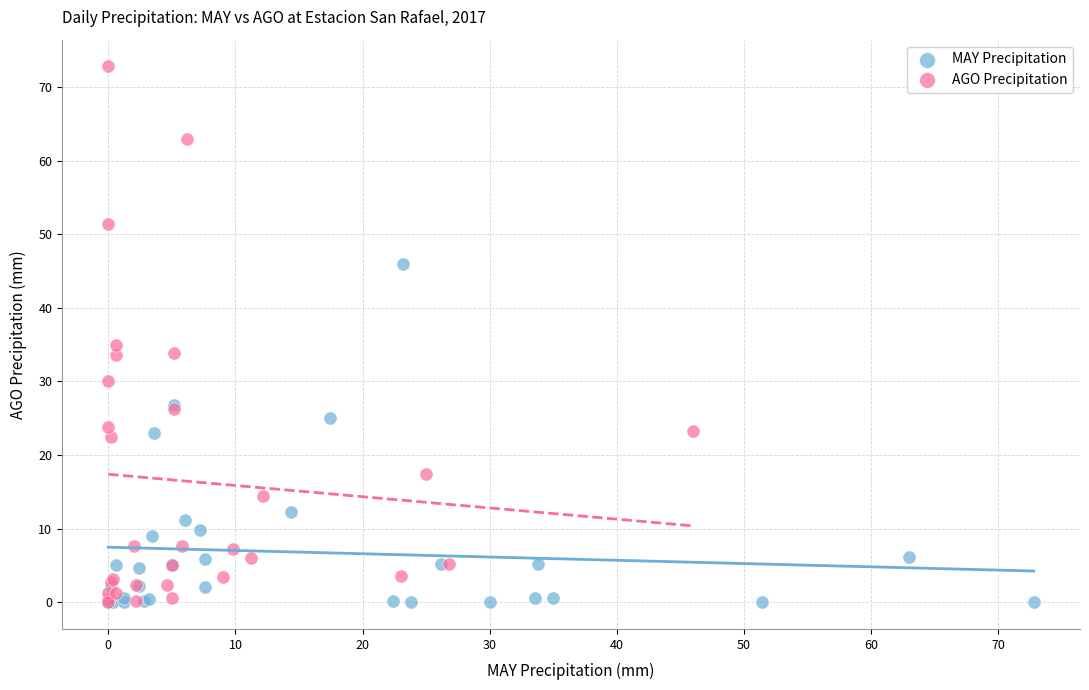

Which series has the largest Y range (max minus min)?

AGO Precipitation